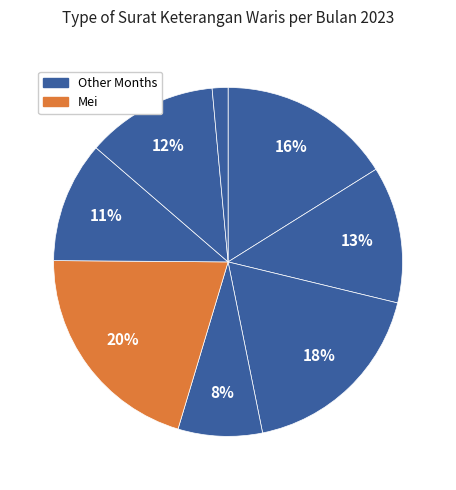

What is the largest slice in the pie chart?

mei